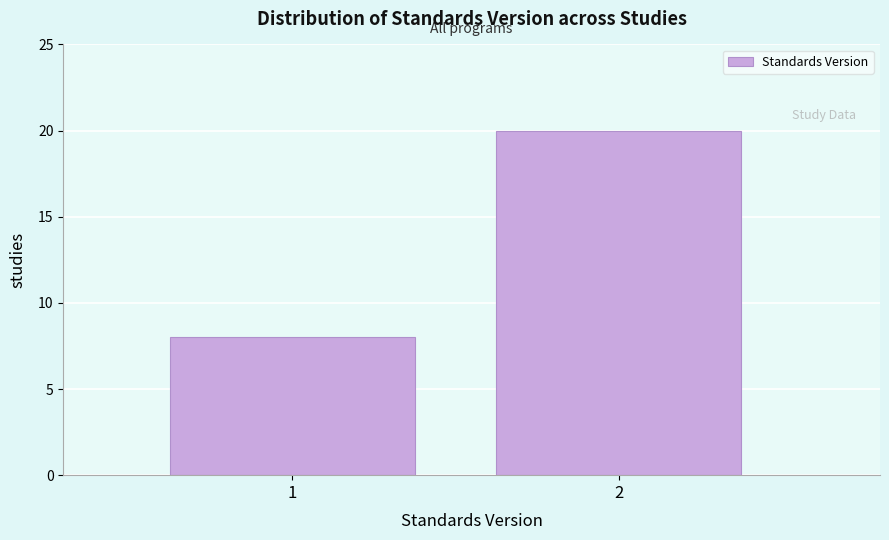

Reading left to right, list all the values displayed in this chart.

8	20